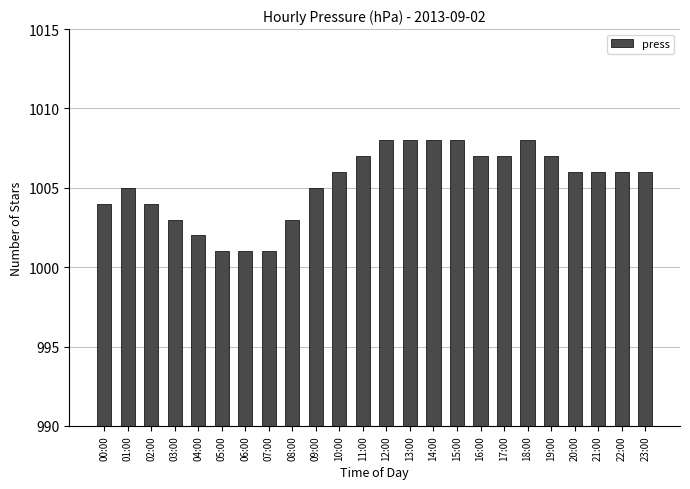

True or false: the data shows 1002 at 04:00.

True